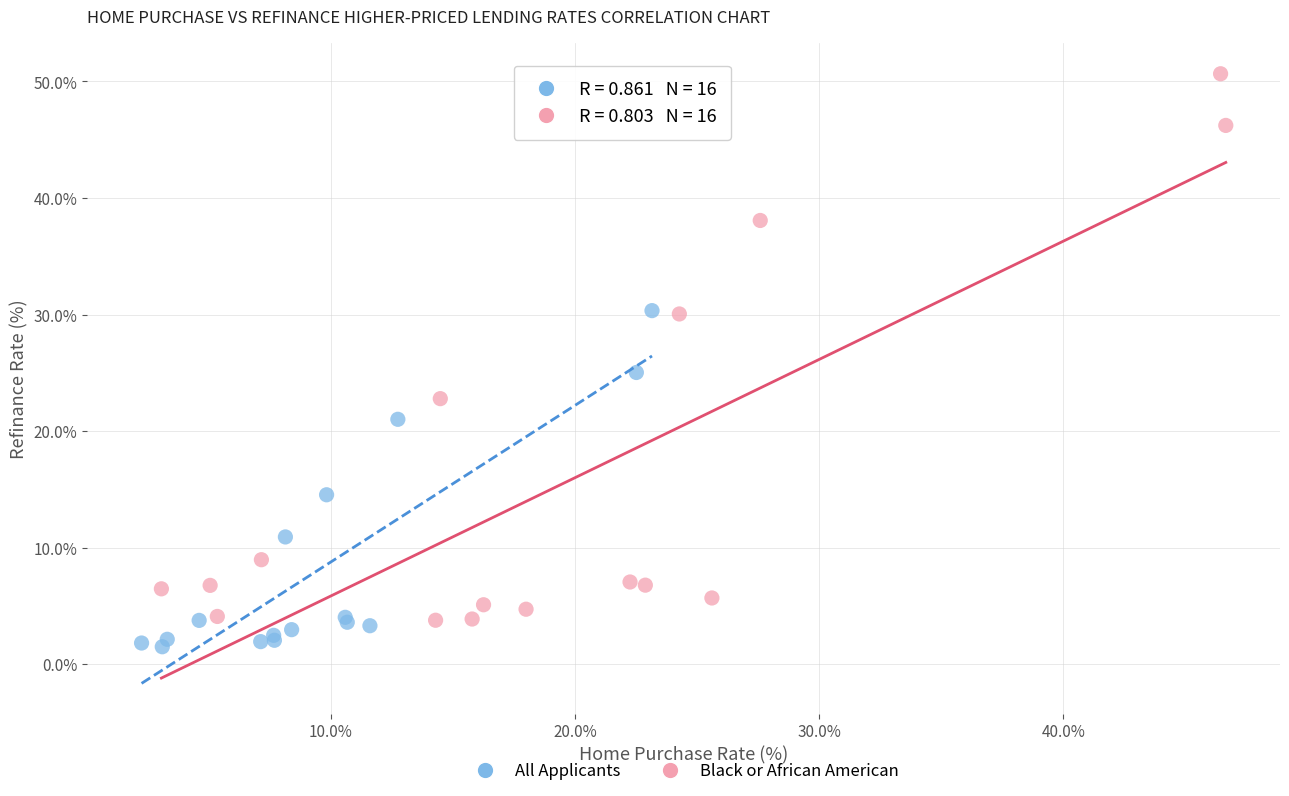

Which series reaches the minimum Y coordinate?

All Applicants